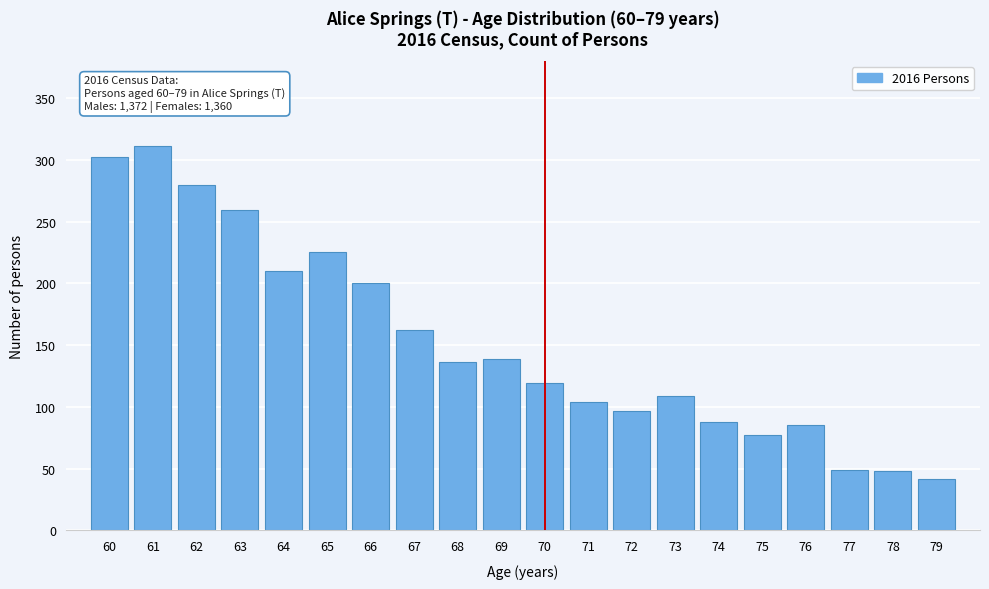

What is the value of the 3rd bar from the left?

280